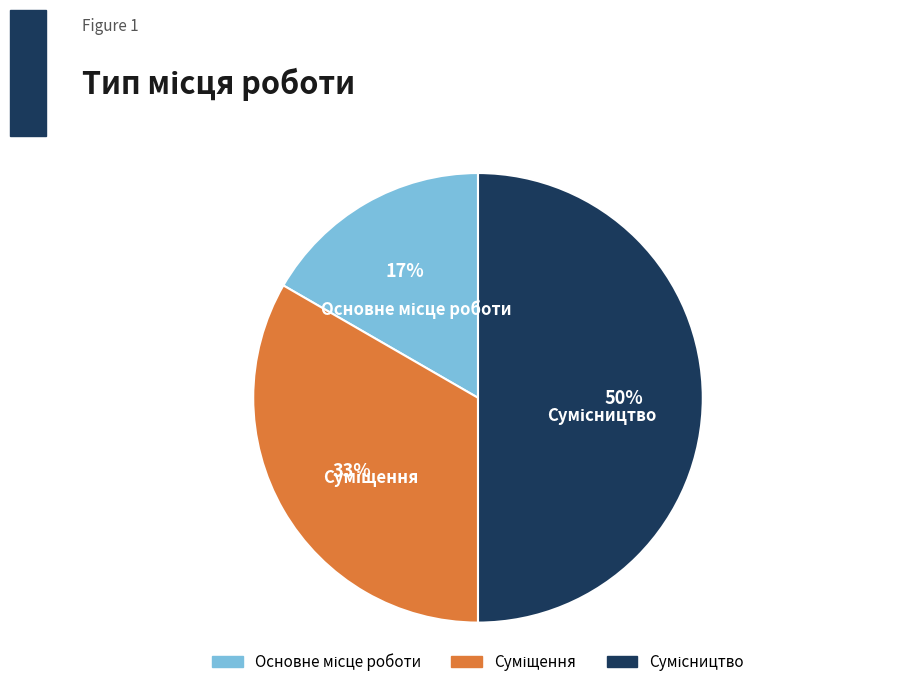

To the nearest percent, what is the difference between the largest and smallest slice percentages?

33%